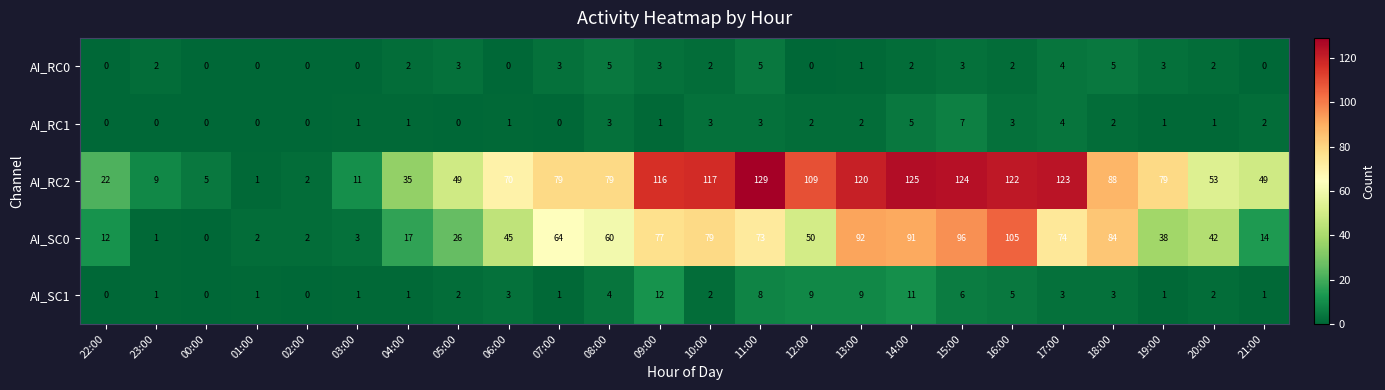

What is the sum of the AI_RC2 values at 16:00 and 15:00?

246